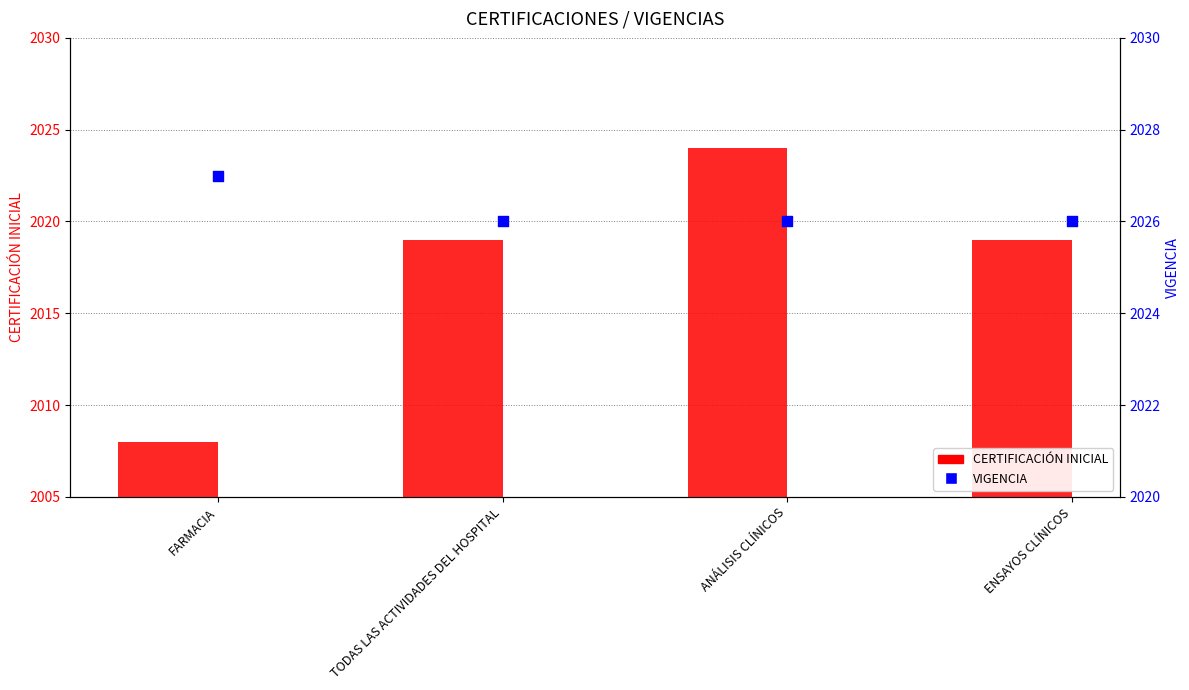

Which series reaches the maximum Y coordinate?

VIGENCIA